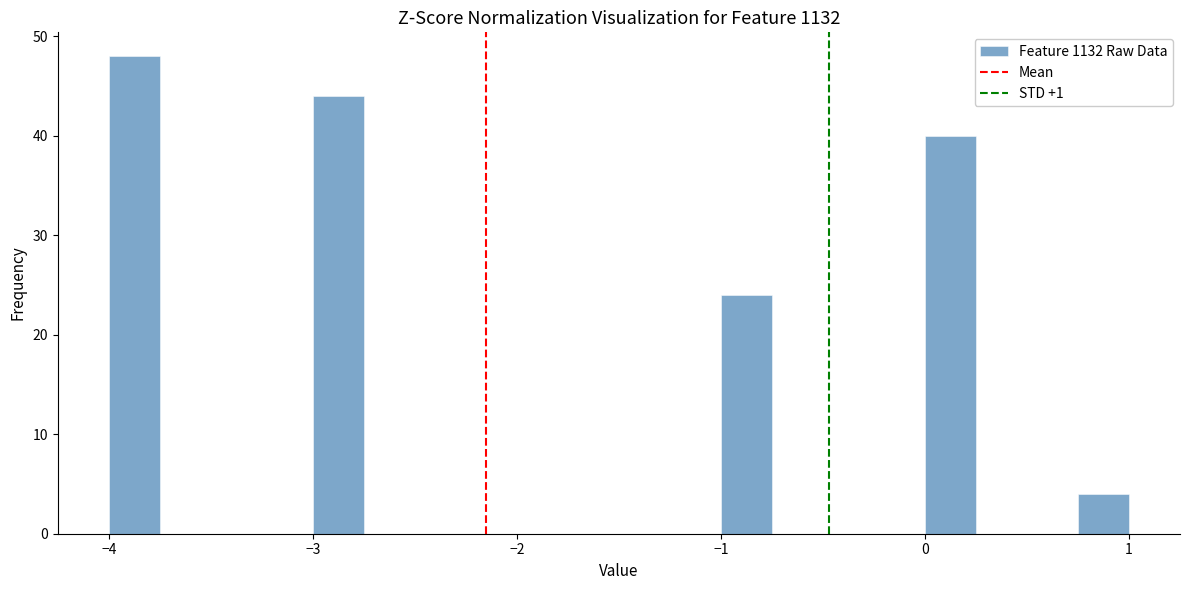

Around what value on the x-axis is the tallest bar? Give the approximate position of its centre, as read against the axis.

-3.9